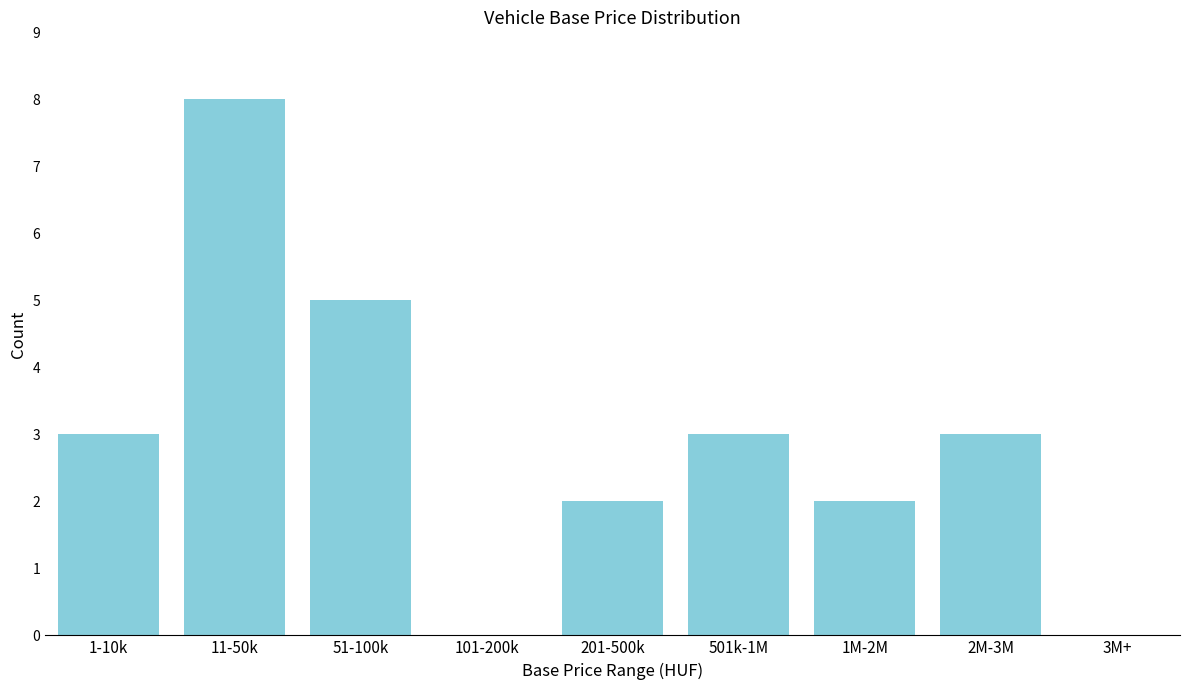

Reading left to right, extract all data points from this chart.

1-10k=3	11-50k=8	51-100k=5	101-200k=0	201-500k=2	501k-1M=3	1M-2M=2	2M-3M=3	3M+=0